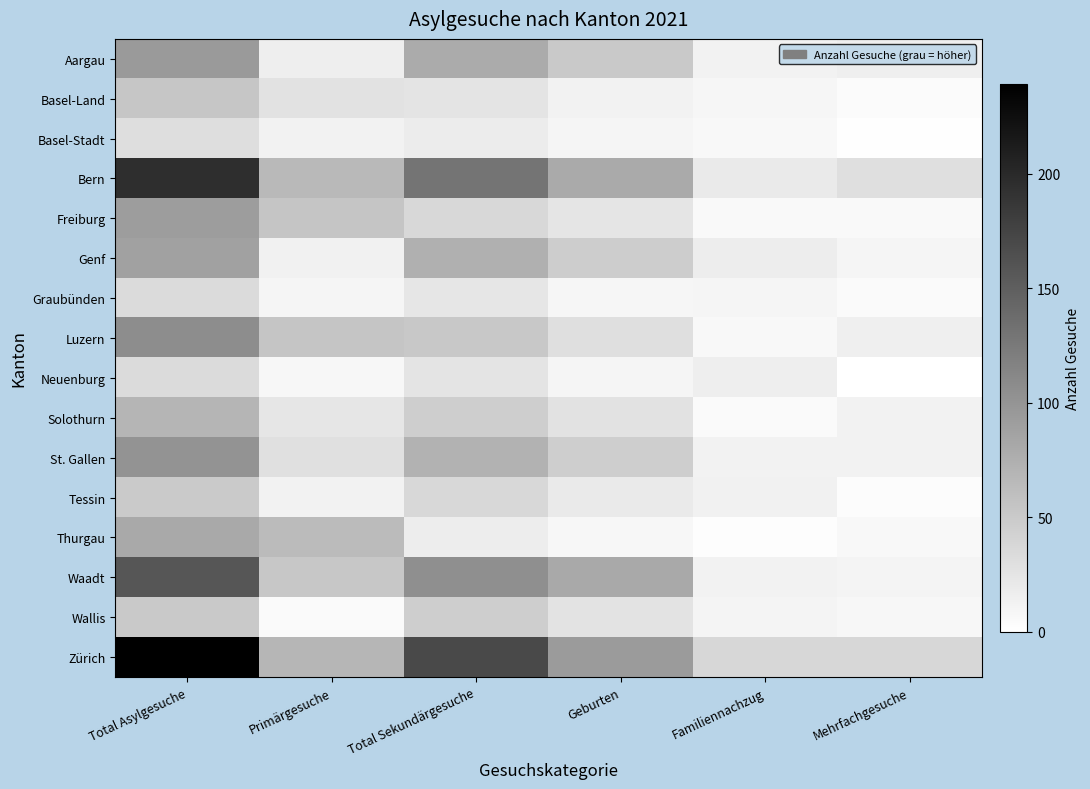

List the series in order of their peak value, highest first.

Zürich, Bern, Waadt, Luzern, St. Gallen, Aargau, Freiburg, Genf, Thurgau, Solothurn, Basel-Land, Wallis, Tessin, Graubünden, Neuenburg, Basel-Stadt